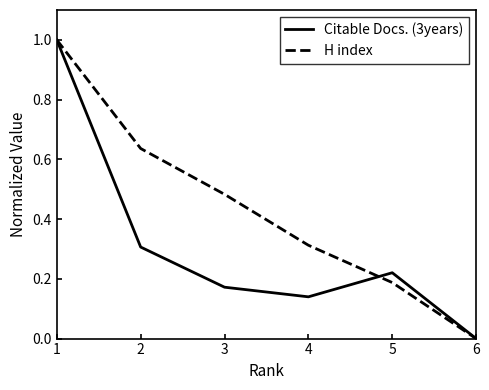

Which series changed the most between 1 and 4?

Citable Docs. (3years)